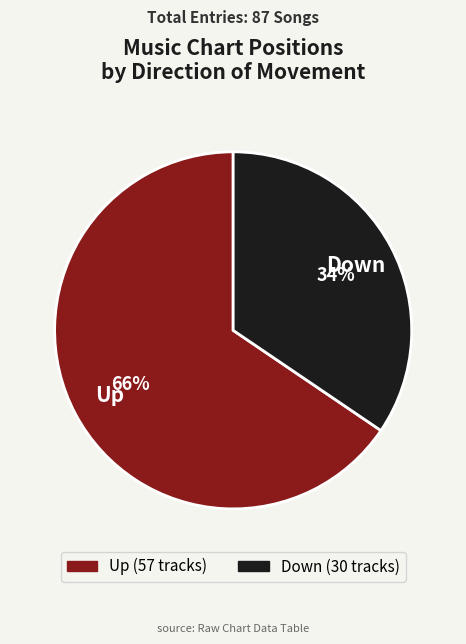

To the nearest percent, what is the average slice percentage?

50%